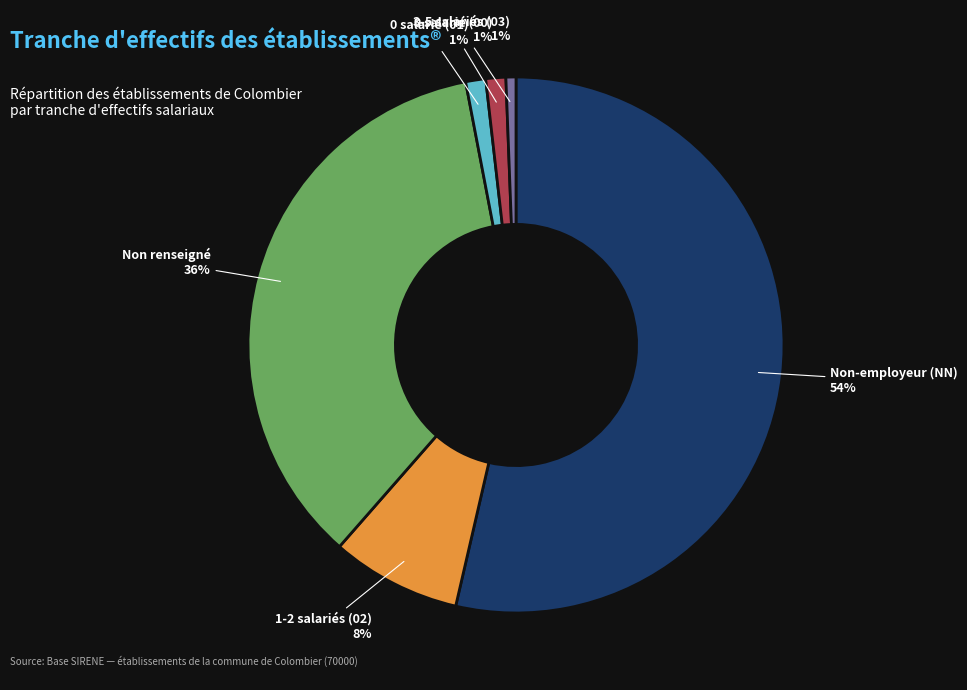

To the nearest percent, what is the average slice percentage?

17%